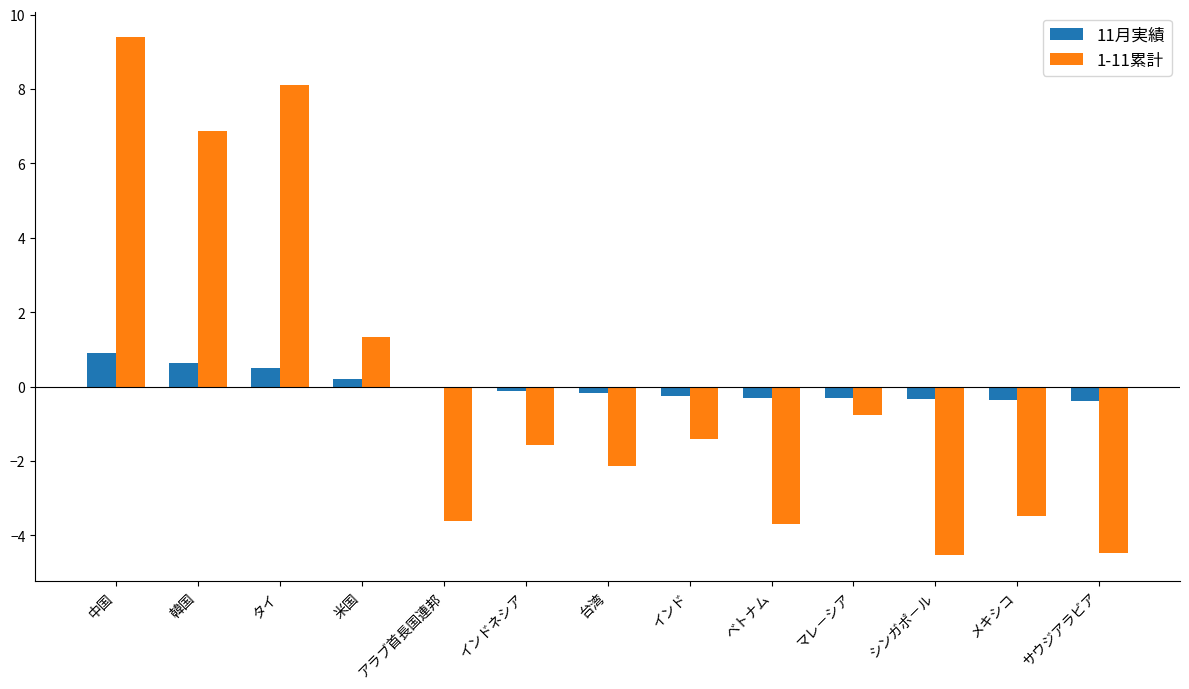

True or false: 11月実績 has a value of -0.4 at サウジアラビア.

True